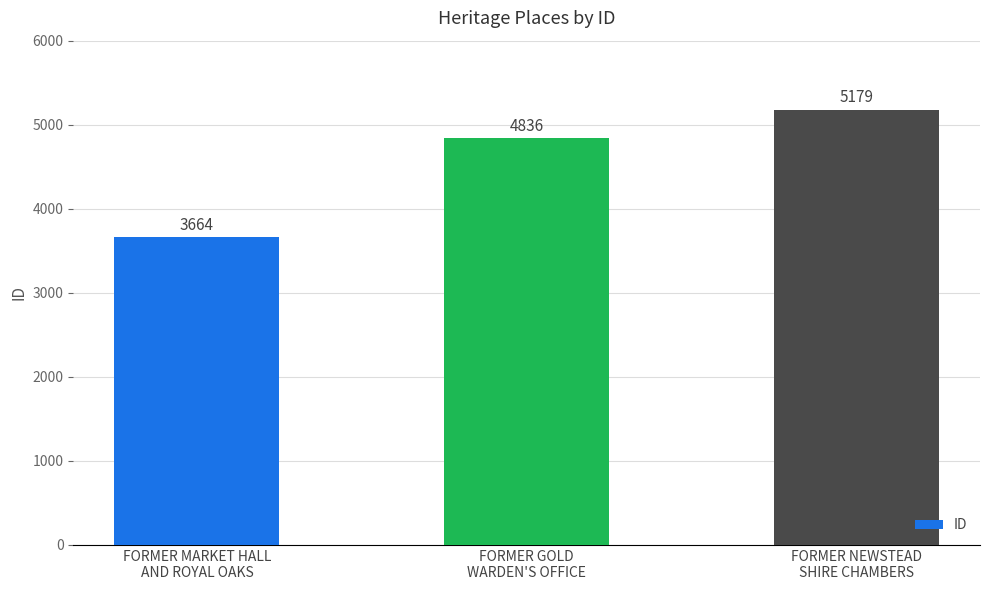

What is the difference between the maximum and minimum values?

1515